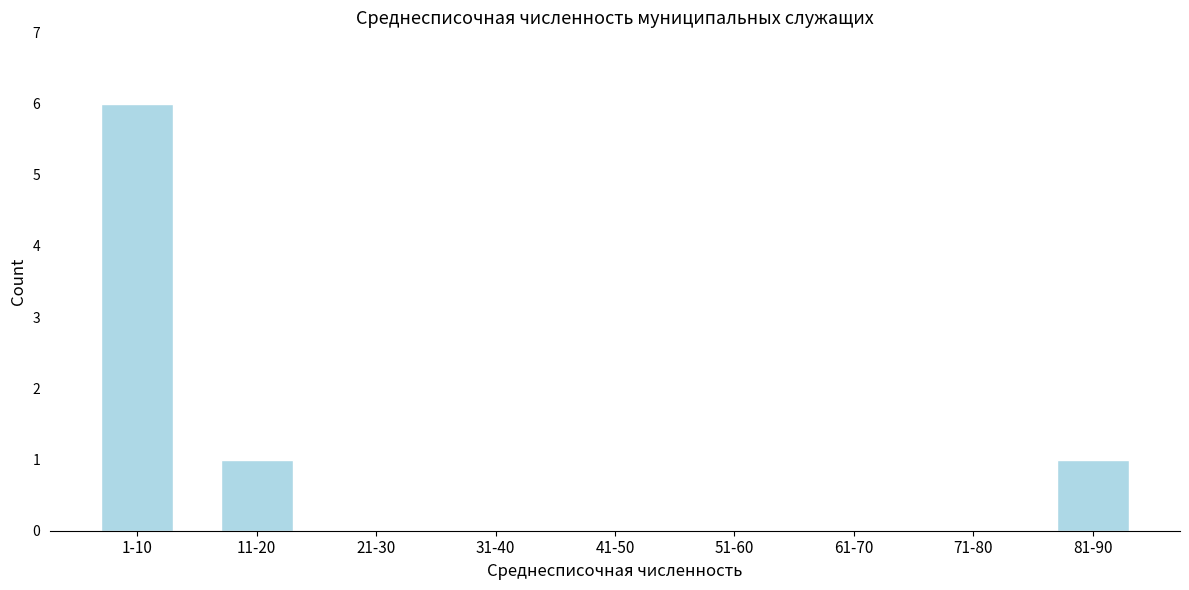

Reading left to right, extract all data points from this chart.

1-10=6	11-20=1	21-30=0	31-40=0	41-50=0	51-60=0	61-70=0	71-80=0	81-90=1